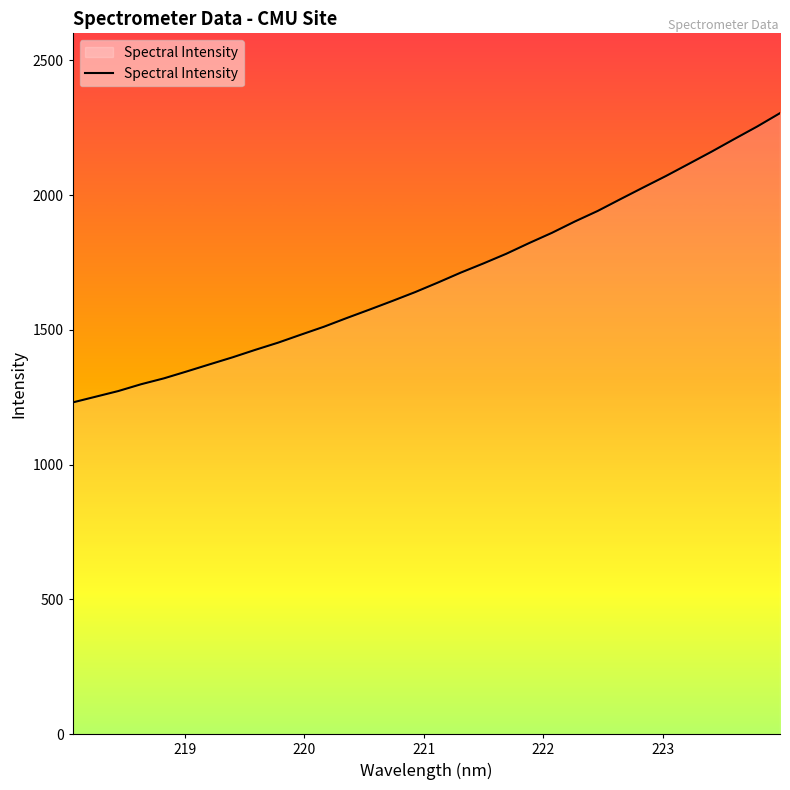

What is the minimum value shown in the chart?

1230.6